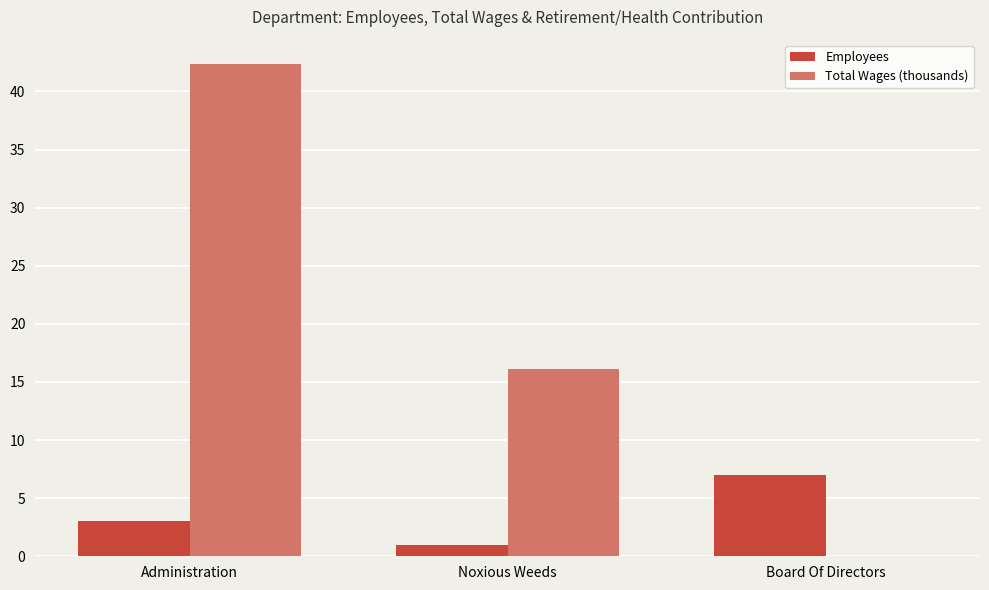

The value of Total Wages (thousands) at Noxious Weeds is 28.8. True or false?

False